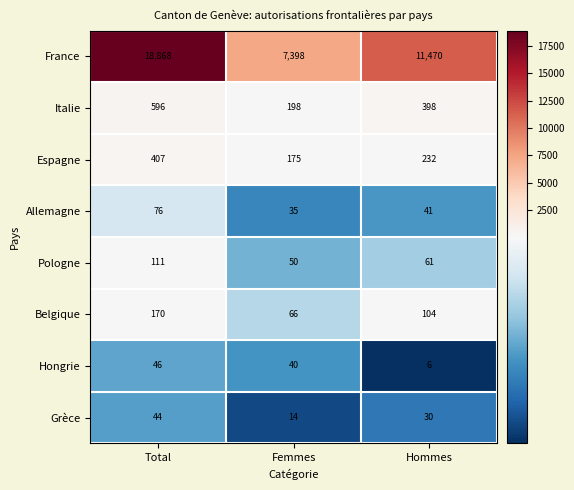

What is the sum of all Italie values?

1192